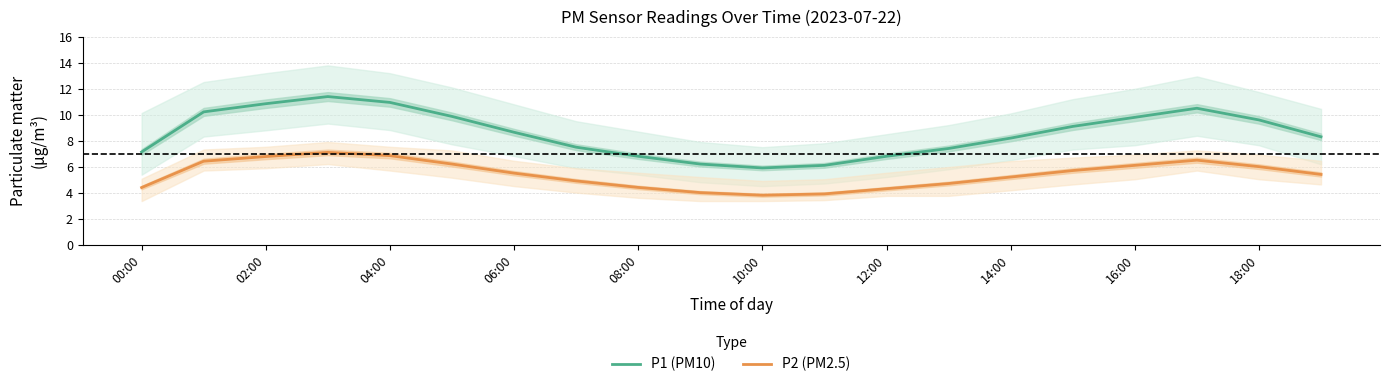

True or false: P1 (PM10) and P2 (PM2.5) intersect in this chart.

False